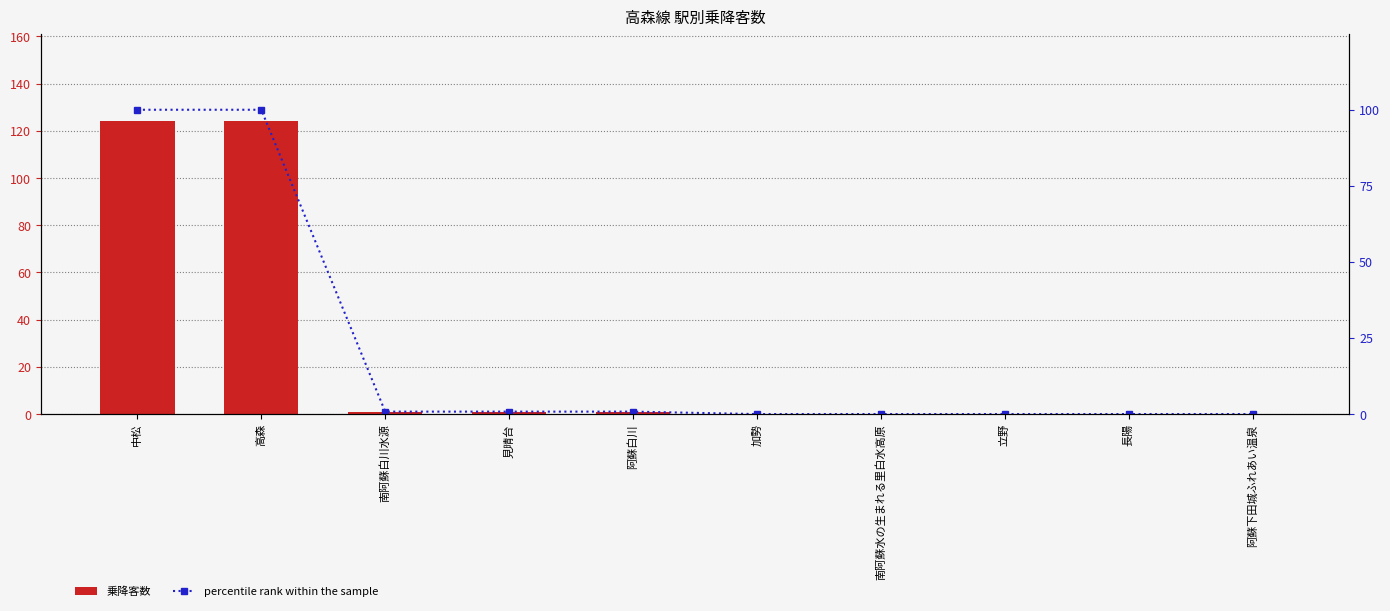

How many groups of bars are there?

10